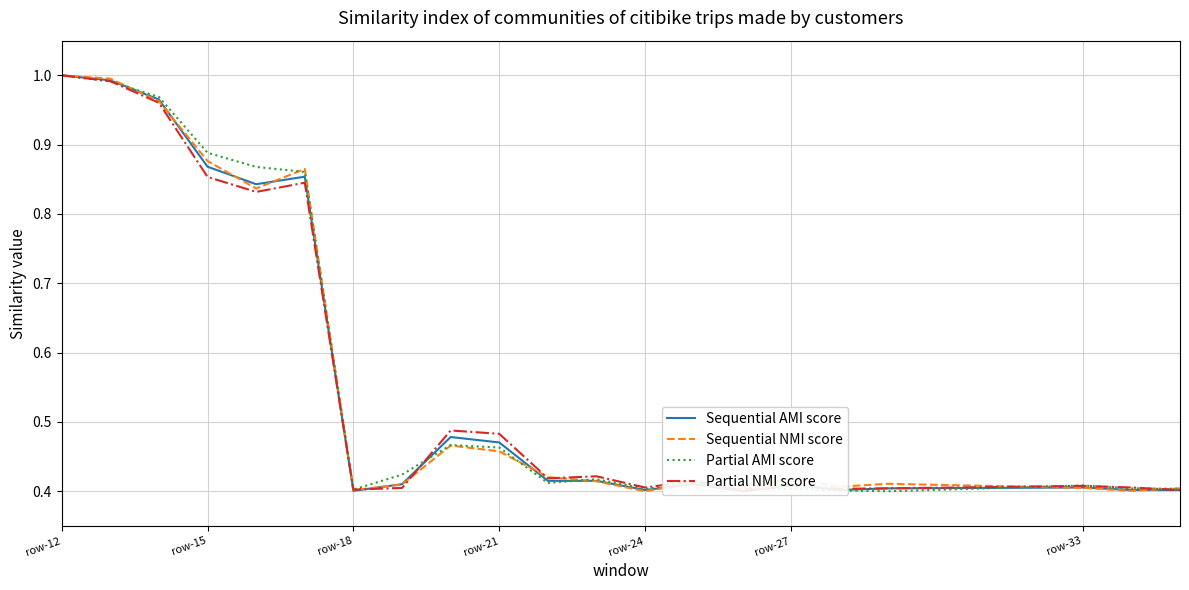

Which series has the largest total across all categories?

Partial AMI score